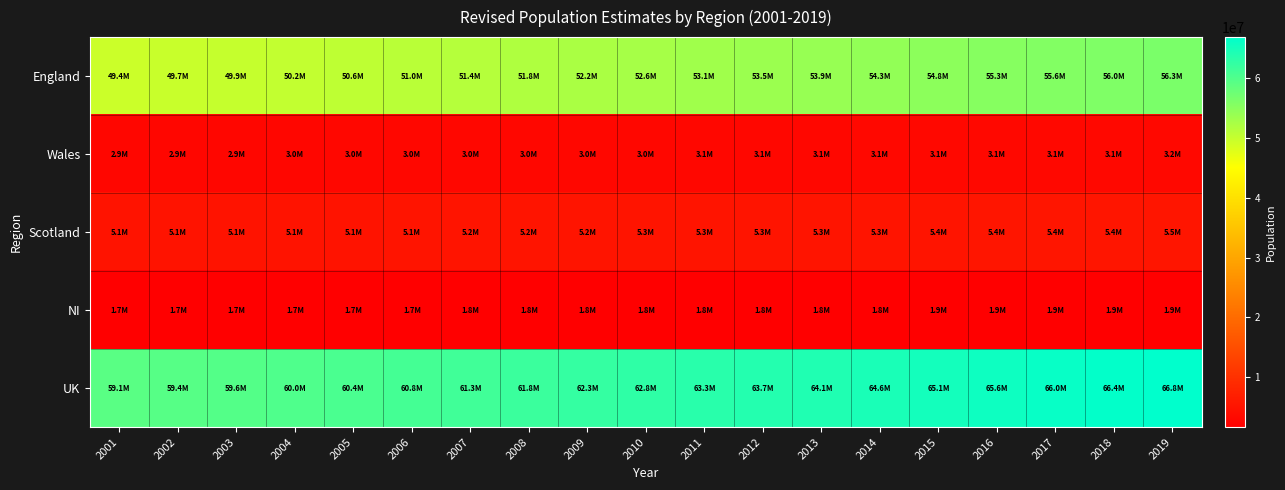

Which series has the widest spread of values?

UK